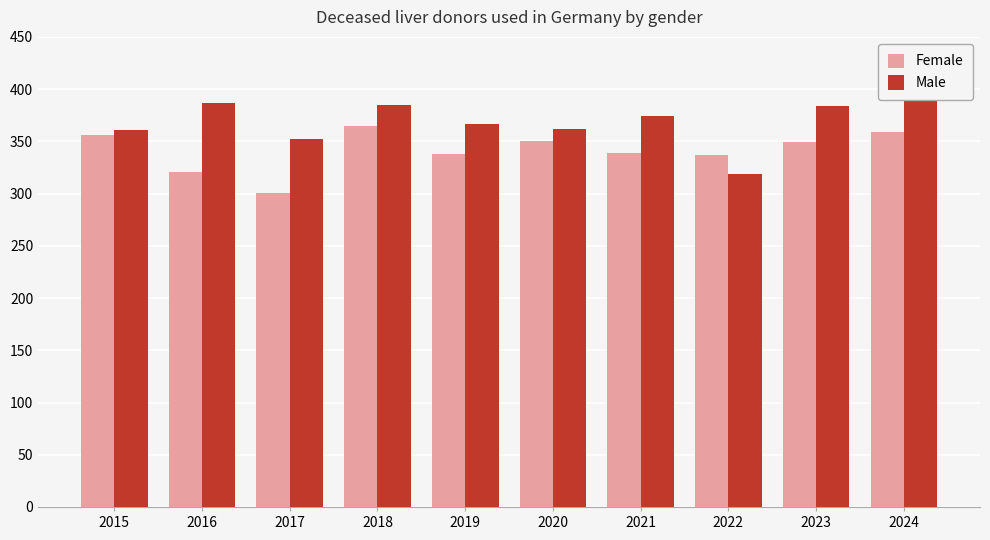

Rank the categories by Female value from lowest to highest.

2017, 2016, 2022, 2019, 2021, 2023, 2020, 2015, 2024, 2018